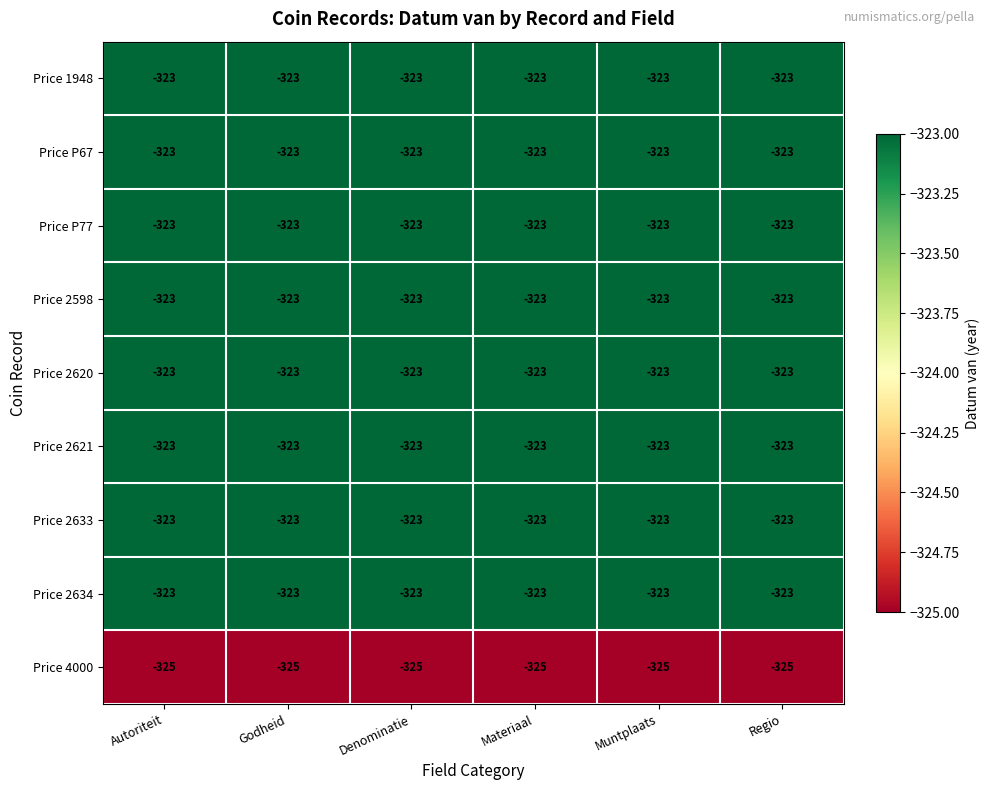

What is the minimum value for Price P67?

-323